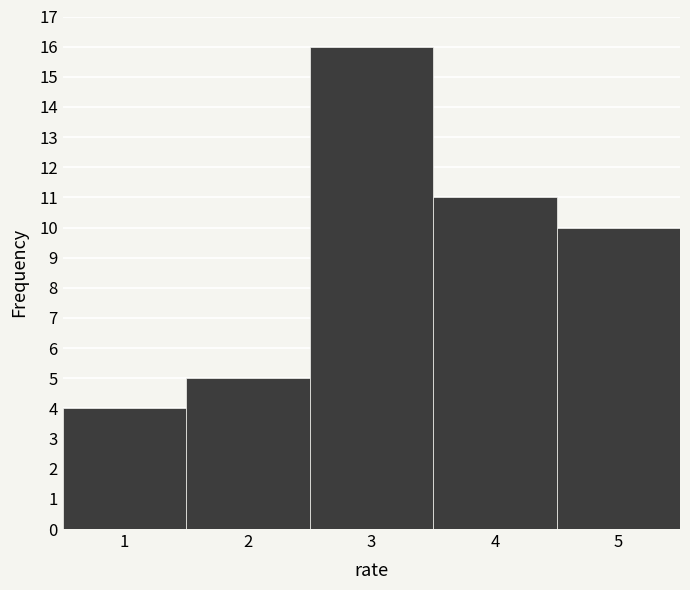

Reading left to right, list every bar in this chart as the range it spans on the x-axis followed by its height. The values are not printed on the chart, so give them approximately, as read against the axis.

0.5 to 1.5: 4
1.5 to 2.5: 5
2.5 to 3.5: 16
3.5 to 4.5: 11
4.5 to 5.5: 10